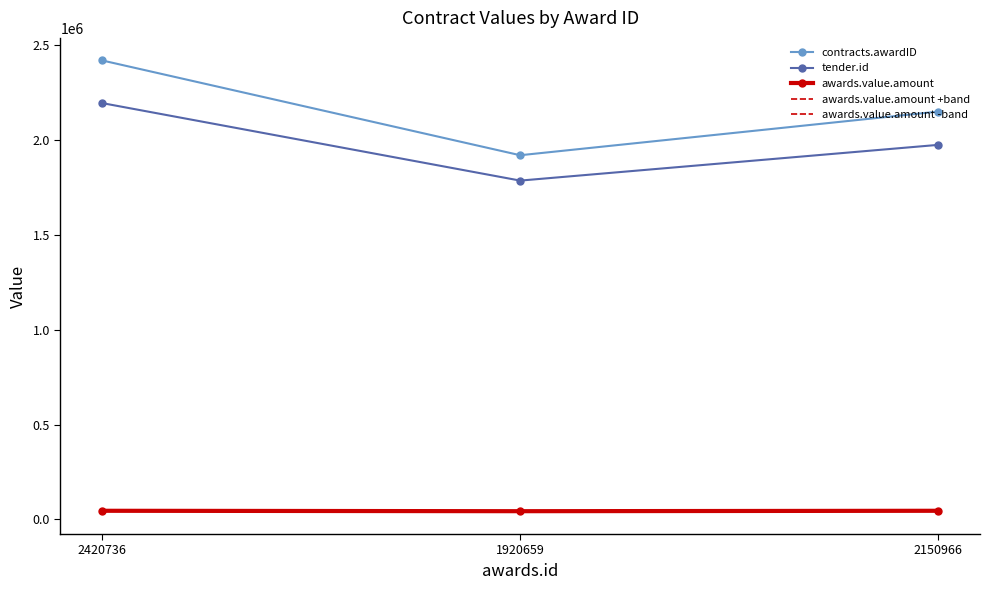

Is this an area chart (filled region under the line)?

No